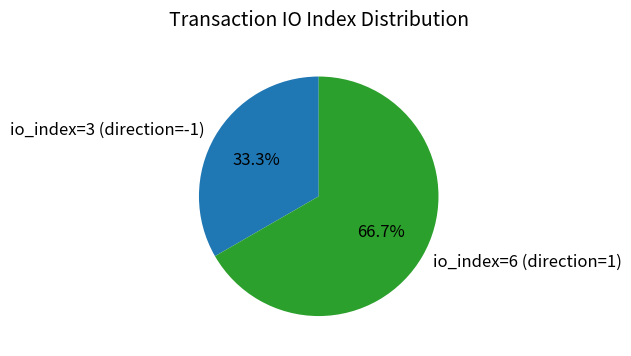

How many segments does this pie chart have?

2